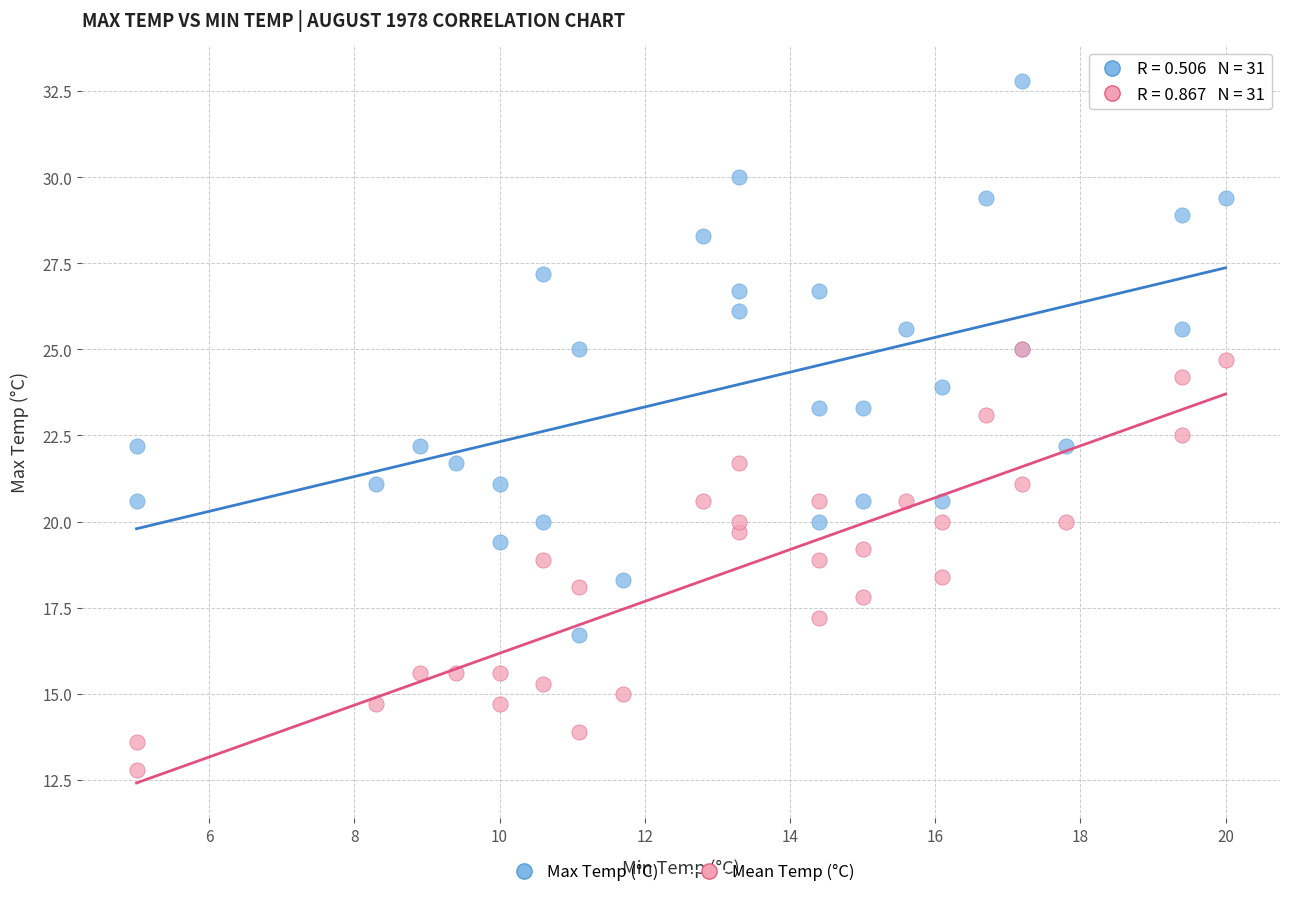

What are all the series names shown in the legend?

Max Temp (°C), Mean Temp (°C)